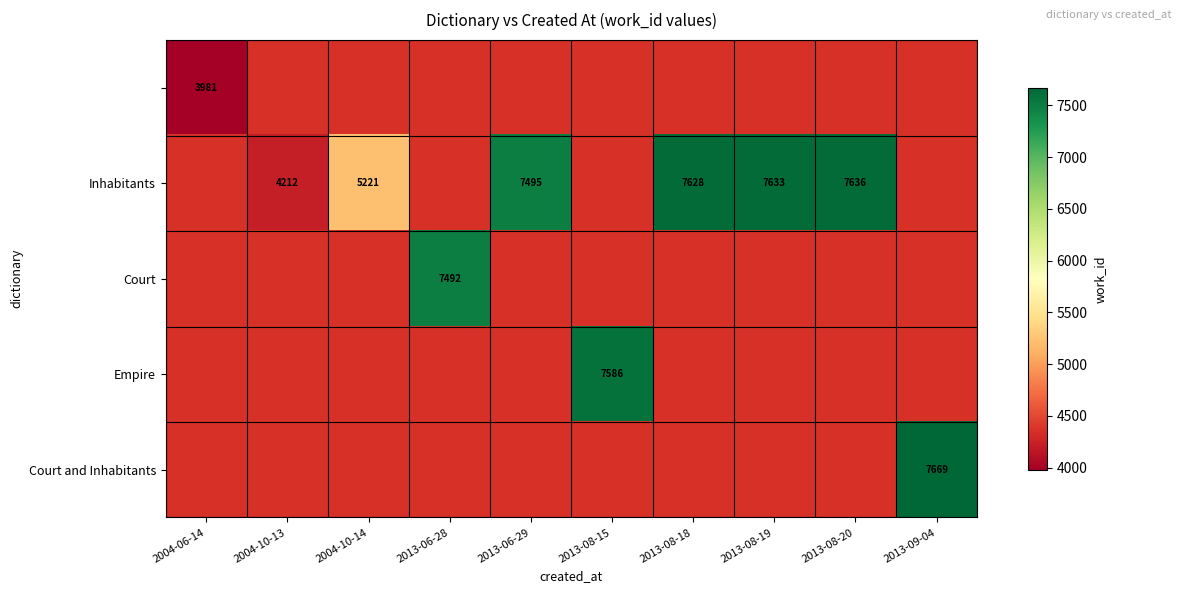

The Inhabitants series shows 4039 at 2013-06-29. True or false?

False